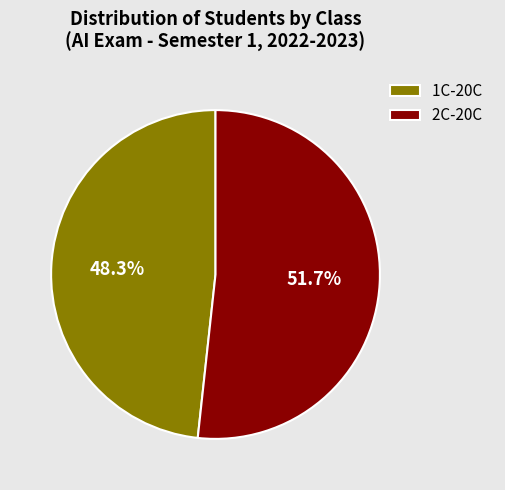

To the nearest percent, what portion does 1C-20C represent?

48%